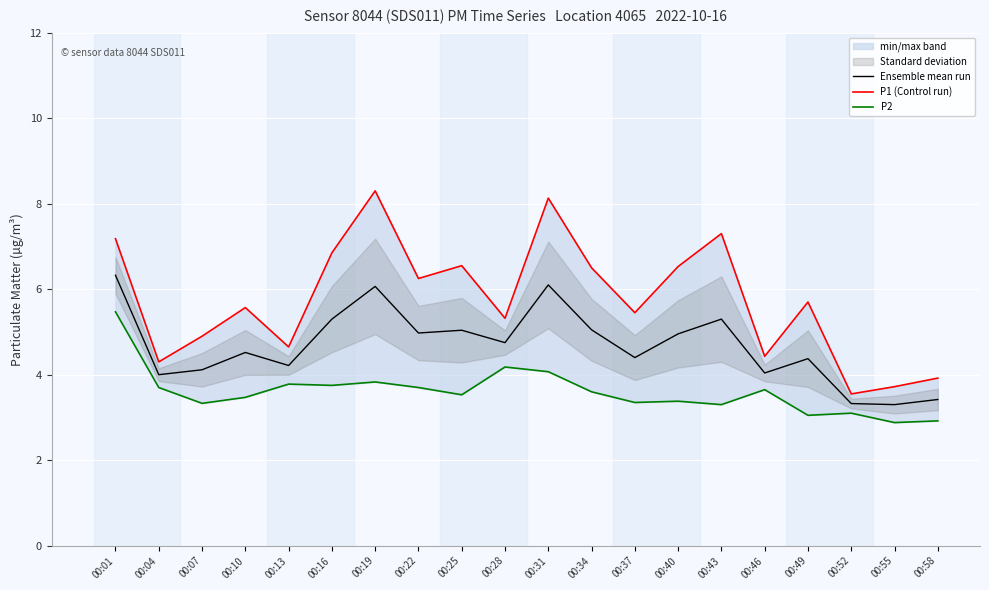

Is it true that Ensemble mean run equals 7.8 at 00:37?

False